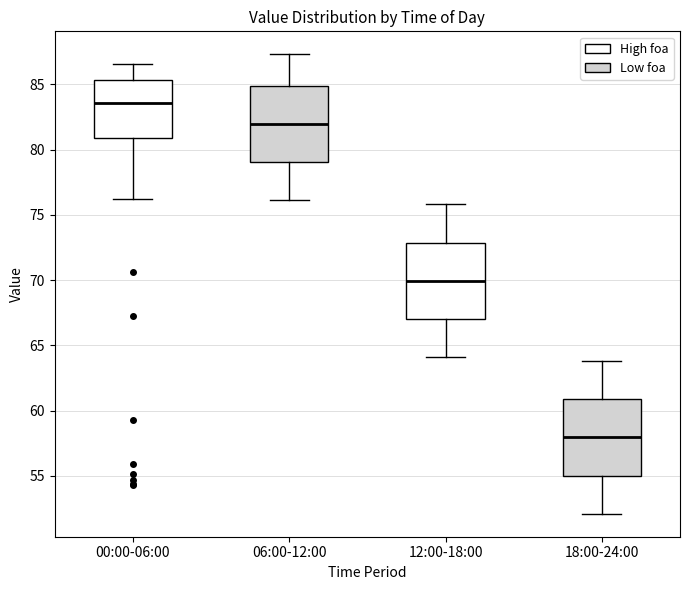

Reading left to right, transcribe this box plot: for each box, give where its median line is, the range the box spans, and where its two whiskers end, as read against the y-axis. The values are not printed on the chart, so give them approximately, as read against the axis.

00:00-06:00: median 83.5, box 81.0 to 85.5, whiskers 76.0 to 86.5
06:00-12:00: median 82.0, box 79.0 to 85.0, whiskers 76.0 to 87.5
12:00-18:00: median 70.0, box 67.0 to 73.0, whiskers 64.0 to 76.0
18:00-24:00: median 58.0, box 55.0 to 61.0, whiskers 52.0 to 64.0